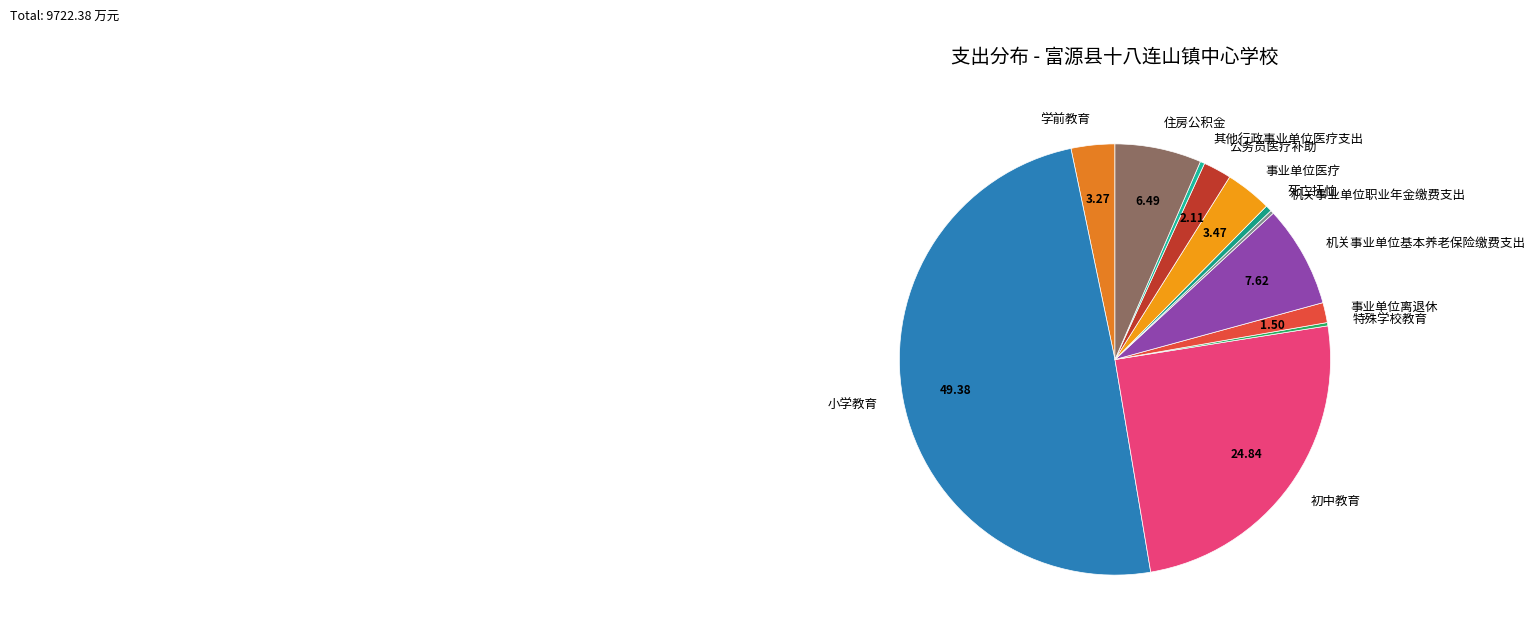

Do 小学教育 and 住房公积金 together represent more than half of the pie?

Yes